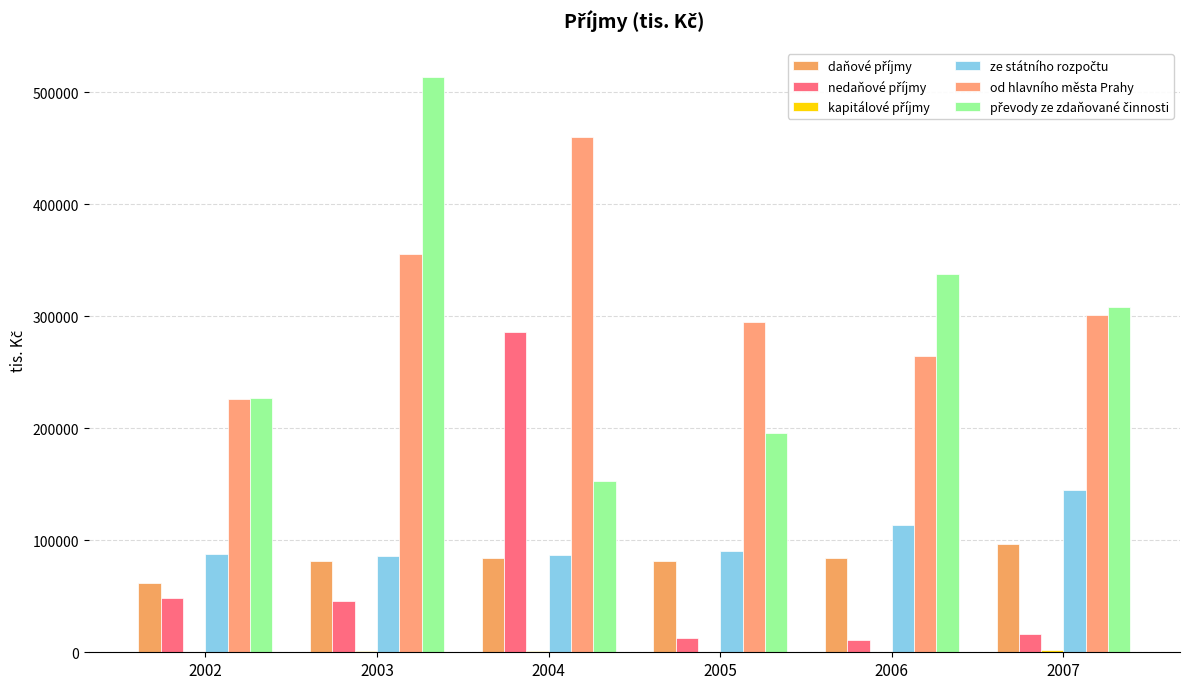

Is the value of nedaňové příjmy at 2002 greater than the value of ze státního rozpočtu at 2006?

No